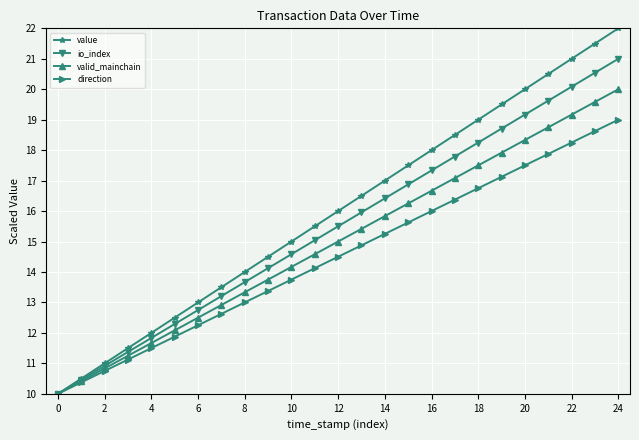

Rank the series by their average value, from lowest to highest.

direction, valid_mainchain, io_index, value